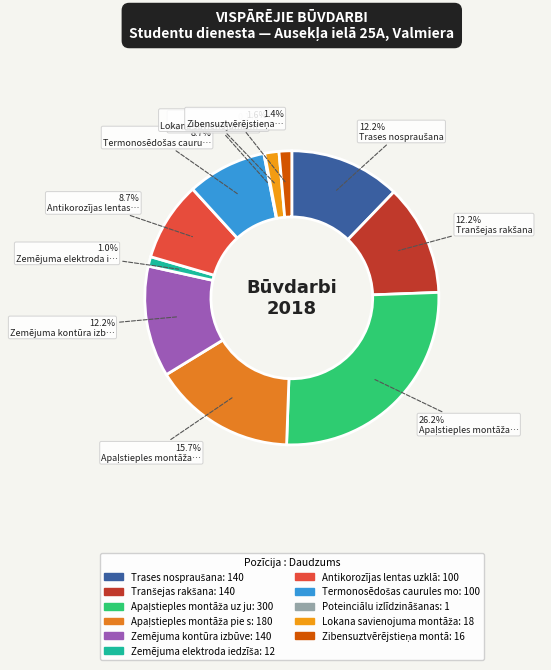

Which slice is the smallest?

Poteinciālu izlīdzināšanas kopne